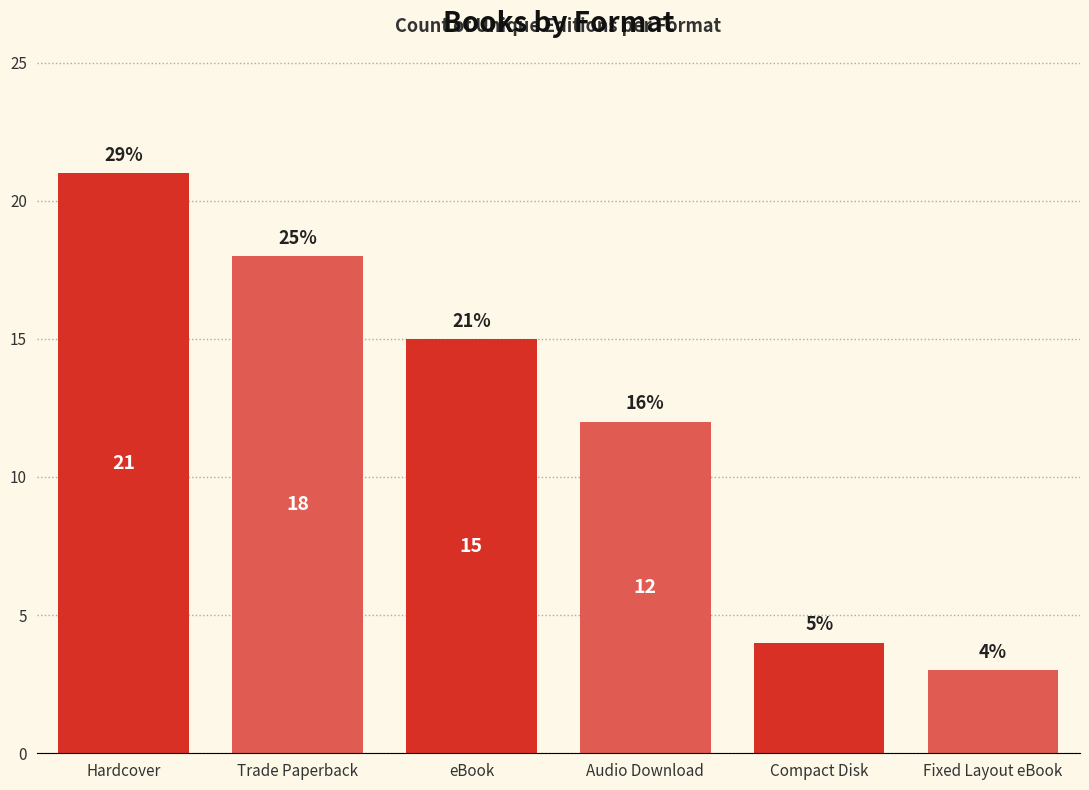

At which label is the value closest to 12?

Audio Download